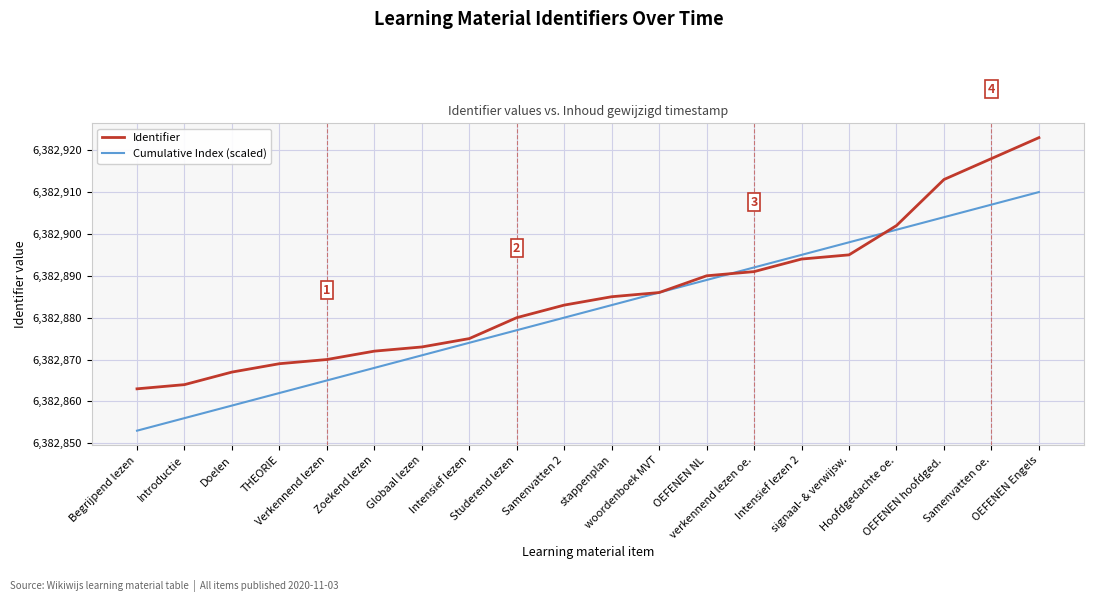

Which series has the largest total across all categories?

Identifier